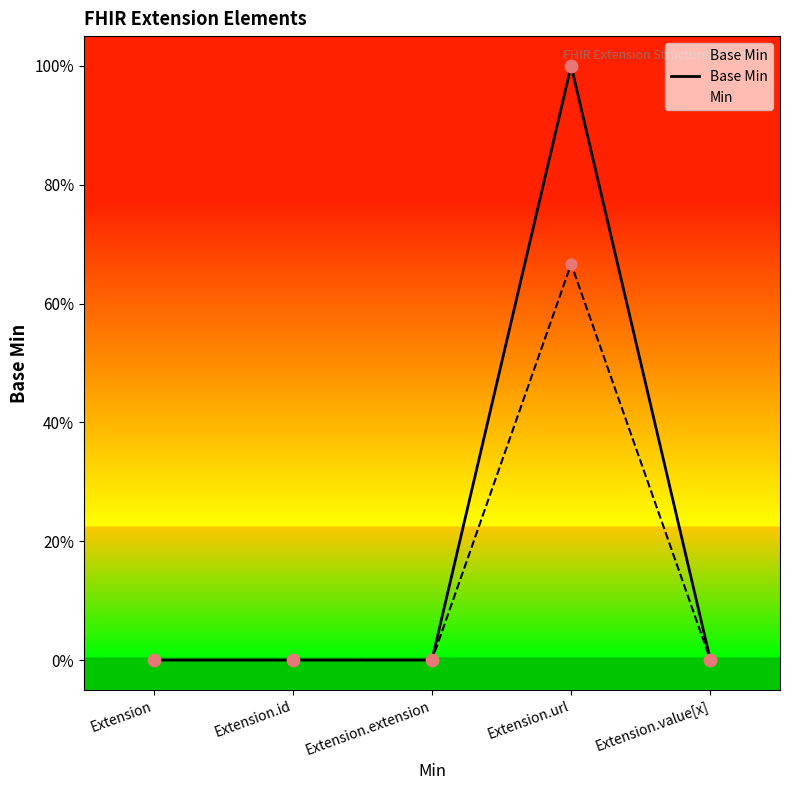

Which has a higher value, Extension.url or Extension.value[x]?

Extension.url